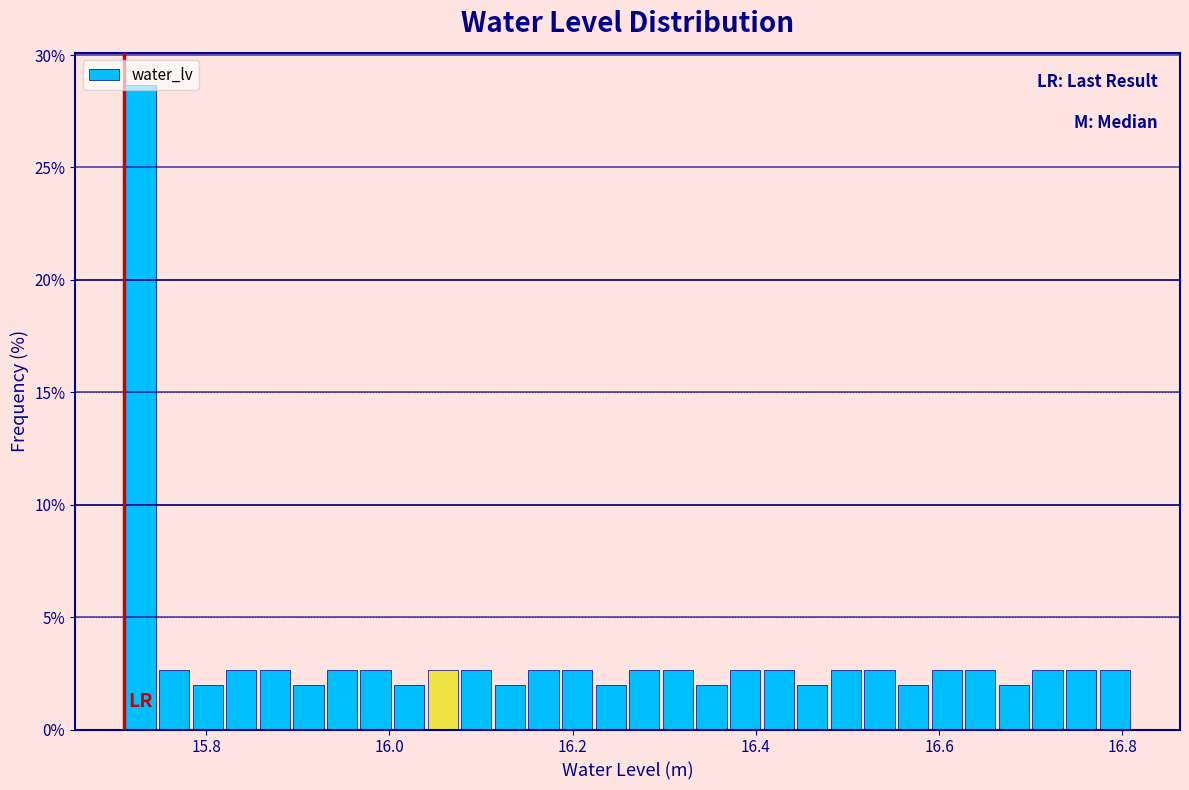

Read against the x-axis, roughly where is the centre of the tallest bar?

15.72